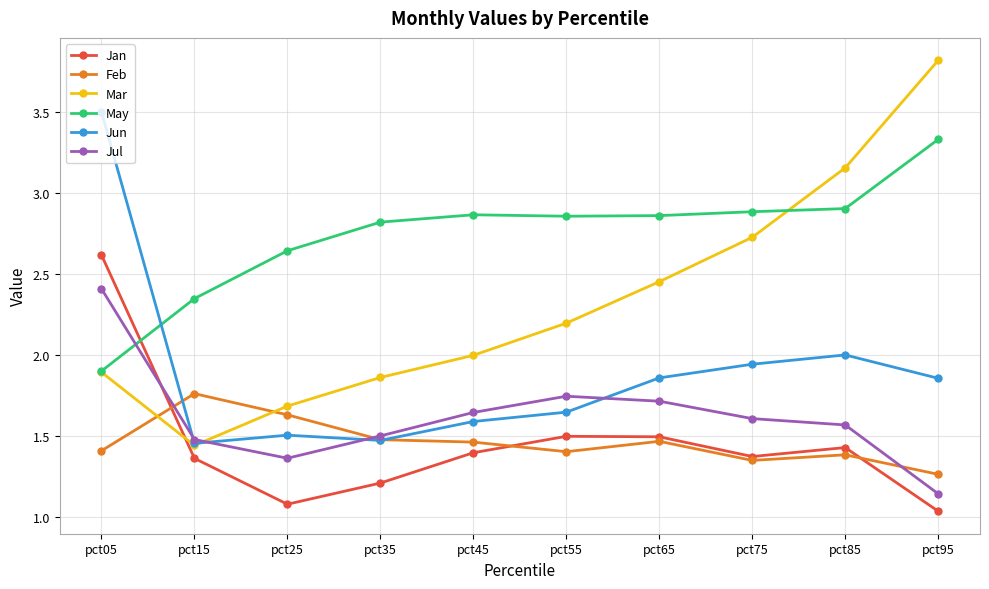

At pct85, list the series in order from largest to smallest.

Mar, May, Jun, Jul, Jan, Feb